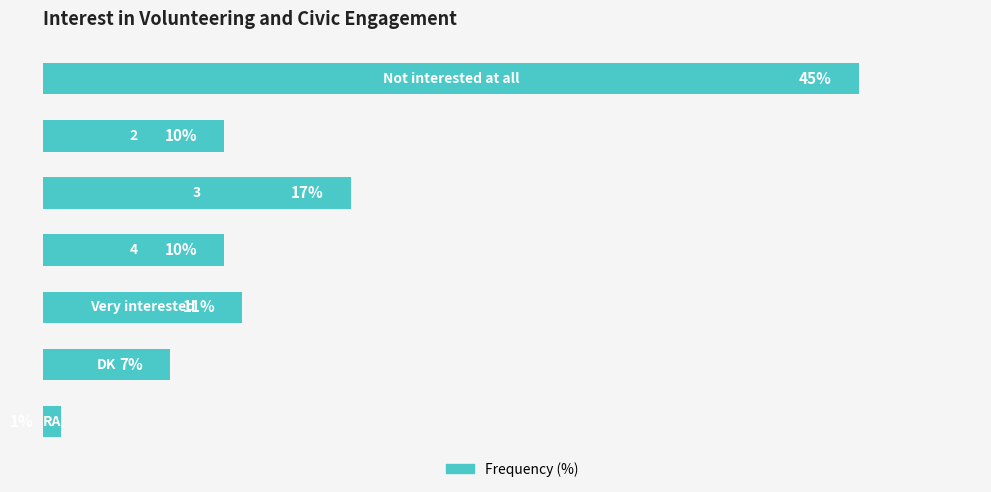

What is the sum of all values?

101